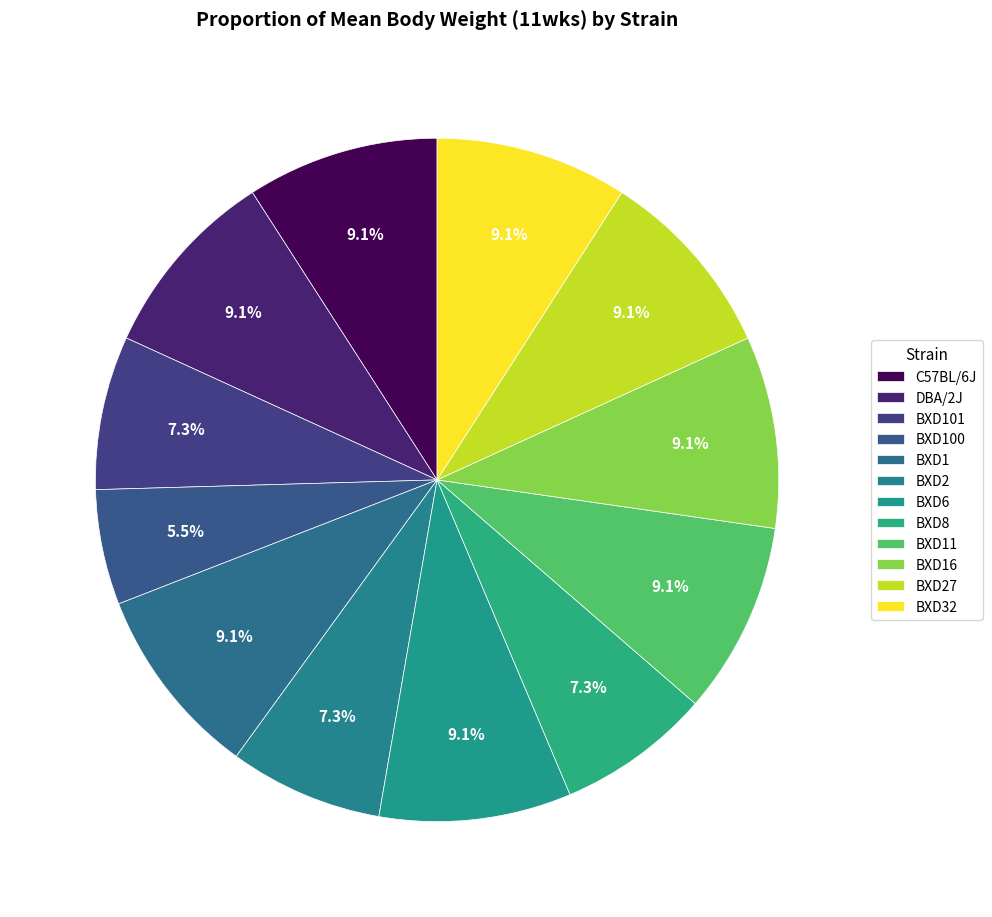

How many segments does this pie chart have?

12